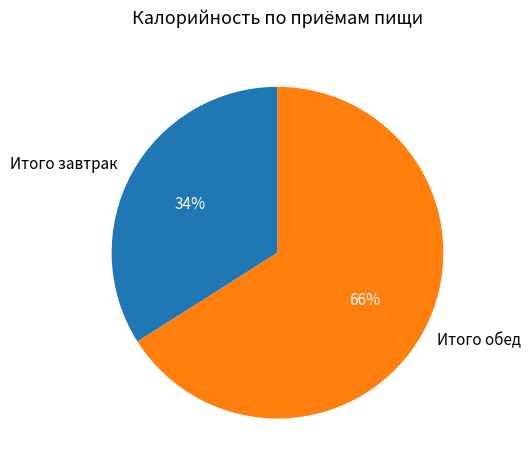

Do Итого завтрак and Итого обед together represent more than half of the pie?

Yes